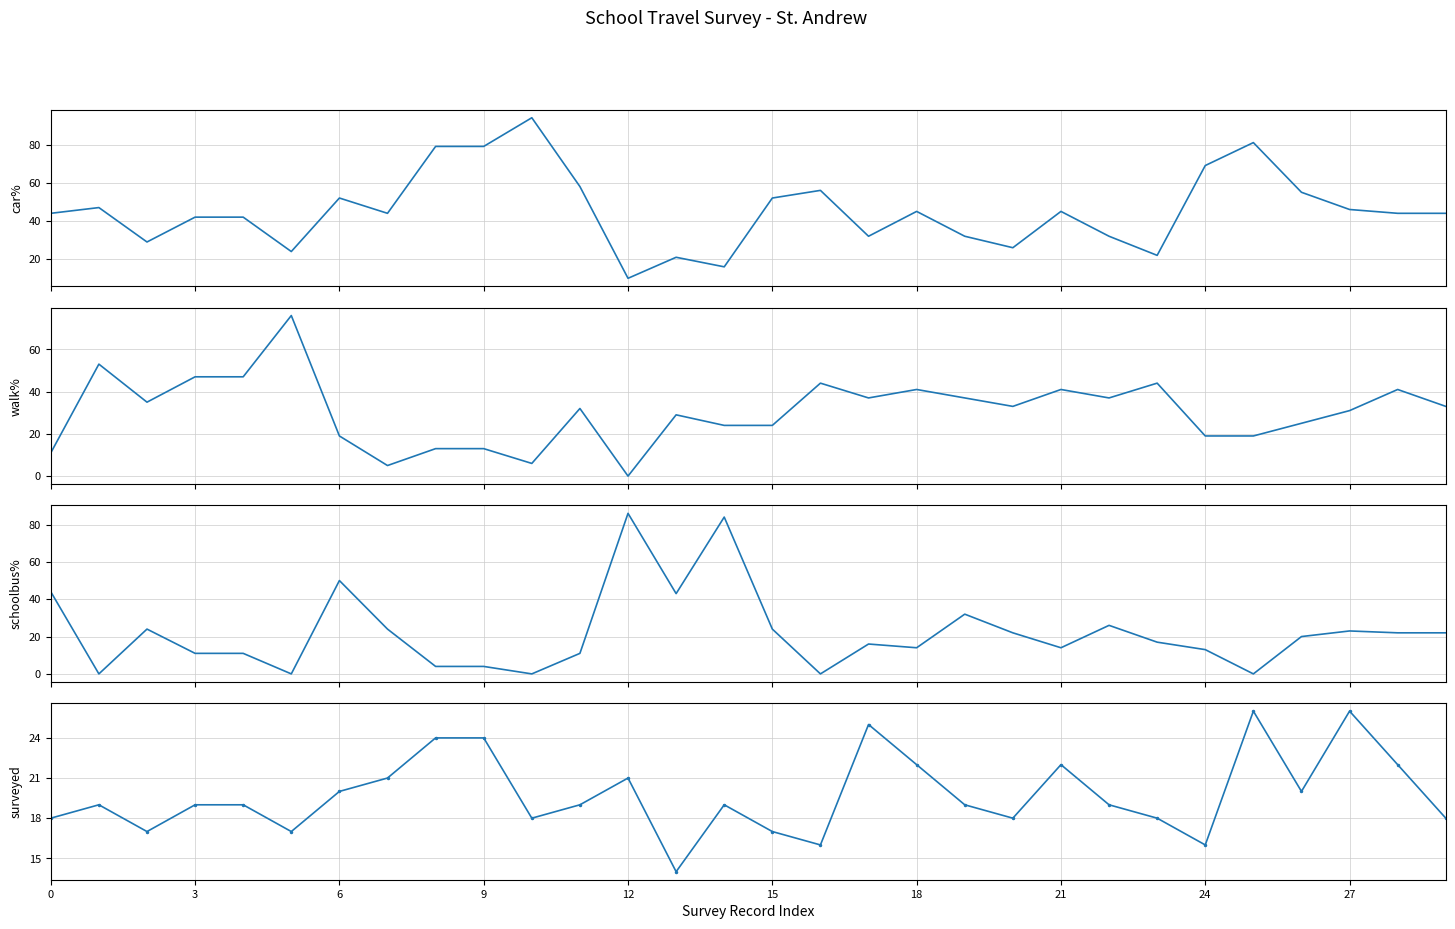

What is the approximate value of schoolbus% at 15?

24